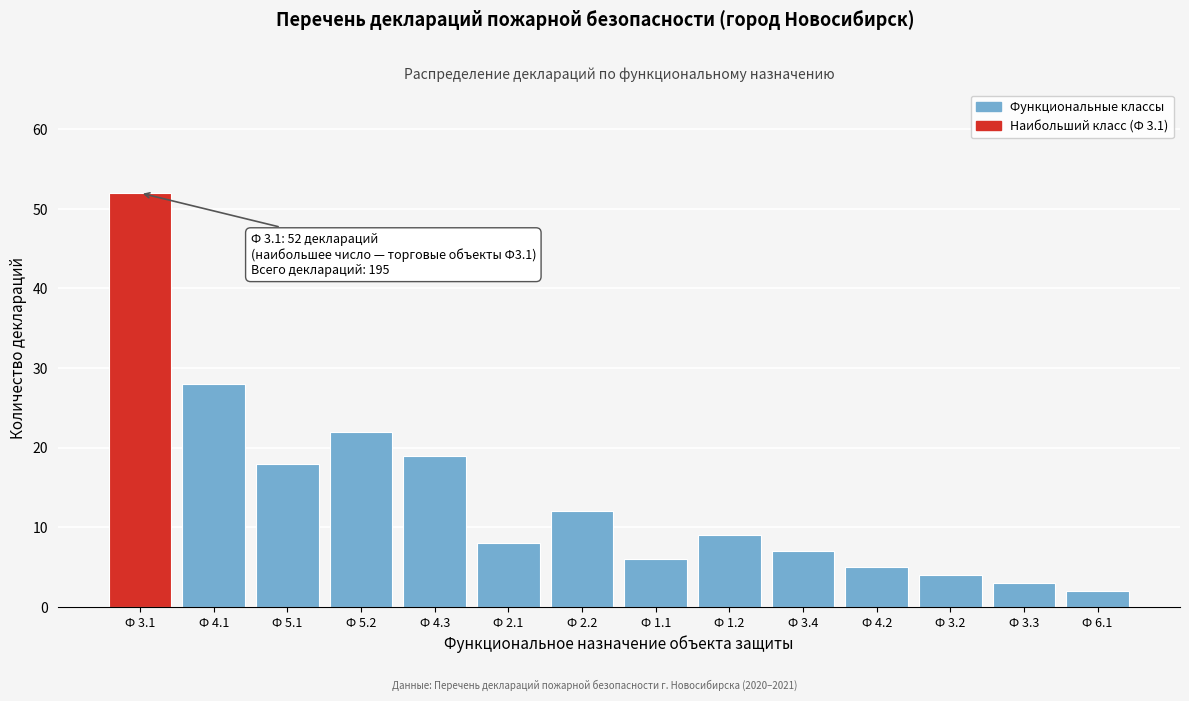

Reading left to right, transcribe all the data shown in this chart.

52	28	18	22	19	8	12	6	9	7	5	4	3	2